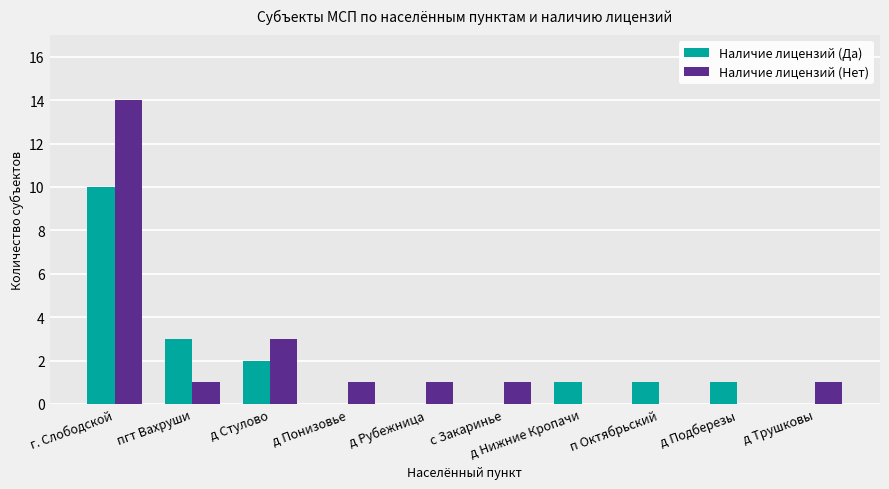

Which series has the largest total across all categories?

Наличие лицензий (Нет)